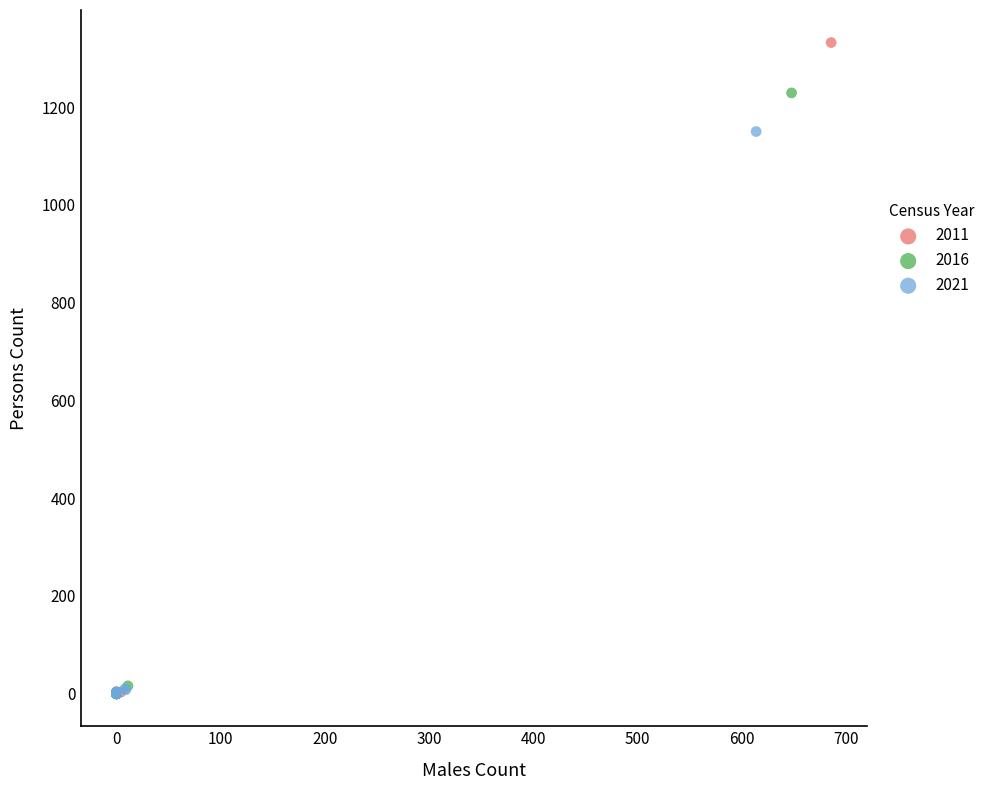

Which series has the largest Y range (max minus min)?

2011